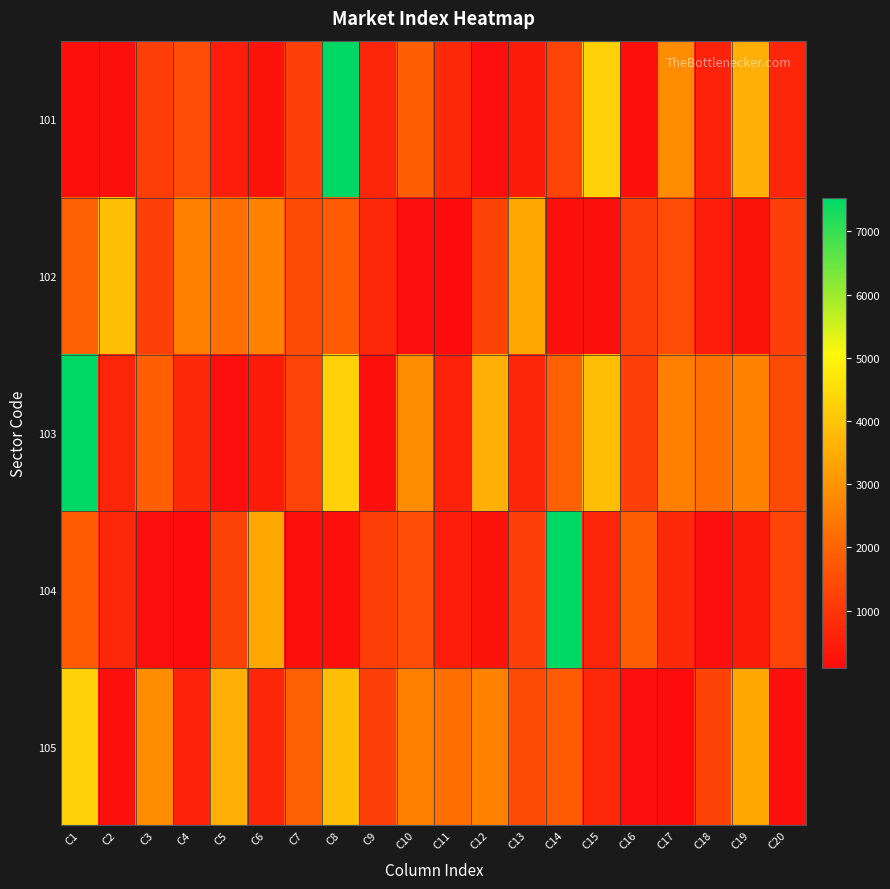

Reading left to right, extract all data points from this chart.

101: C1=206	C2=186	C3=1173	C4=1477	C5=469	C6=244	C7=1213	C8=7531	C9=616	C10=1888	C11=757	C12=172	C13=456	C14=1285	C15=4289	C16=182	C17=2832	C18=594	C19=3570	C20=666
102: C1=1922	C2=3898	C3=1199	C4=2533	C5=2213	C6=2656	C7=1453	C8=1788	C9=688	C10=136	C11=91	C12=1263	C13=3433	C14=206	C15=186	C16=1173	C17=1477	C18=469	C19=244	C20=1213
103: C1=7531	C2=616	C3=1888	C4=757	C5=172	C6=456	C7=1285	C8=4289	C9=182	C10=2832	C11=594	C12=3570	C13=666	C14=1922	C15=3898	C16=1199	C17=2533	C18=2213	C19=2656	C20=1453
104: C1=1788	C2=688	C3=136	C4=91	C5=1263	C6=3433	C7=206	C8=186	C9=1173	C10=1477	C11=469	C12=244	C13=1213	C14=7531	C15=616	C16=1888	C17=757	C18=172	C19=456	C20=1285
105: C1=4289	C2=182	C3=2832	C4=594	C5=3570	C6=666	C7=1922	C8=3898	C9=1199	C10=2533	C11=2213	C12=2656	C13=1453	C14=1788	C15=688	C16=136	C17=91	C18=1263	C19=3433	C20=206